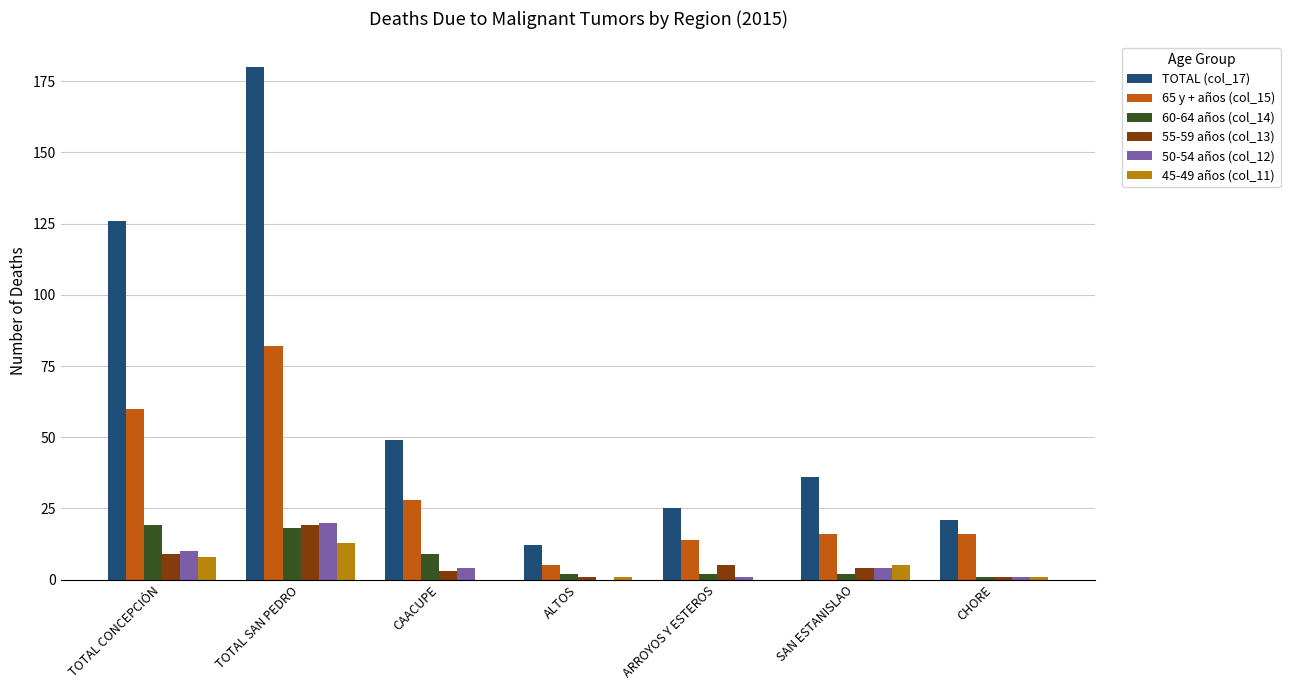

The value of 50-54 años (col_12) at TOTAL SAN PEDRO is 7. True or false?

False